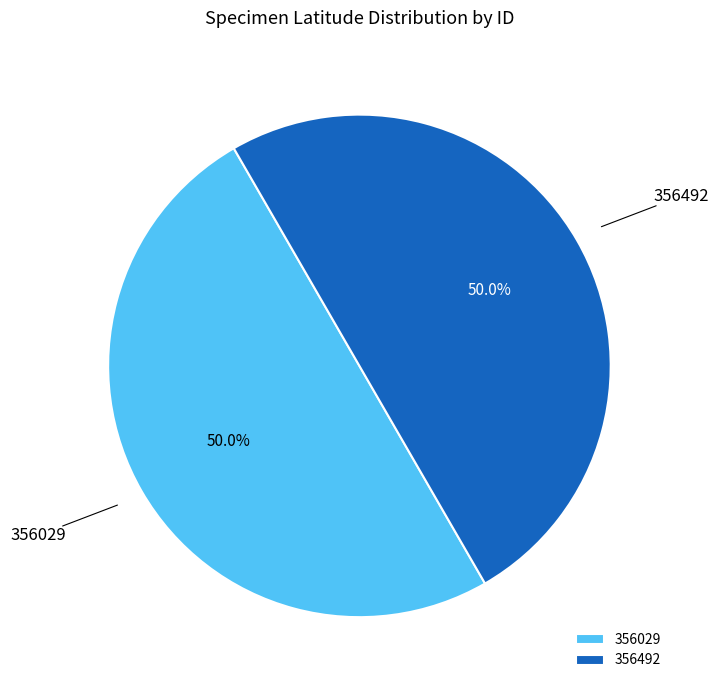

Is it true that 356029 is 57% of the pie?

False